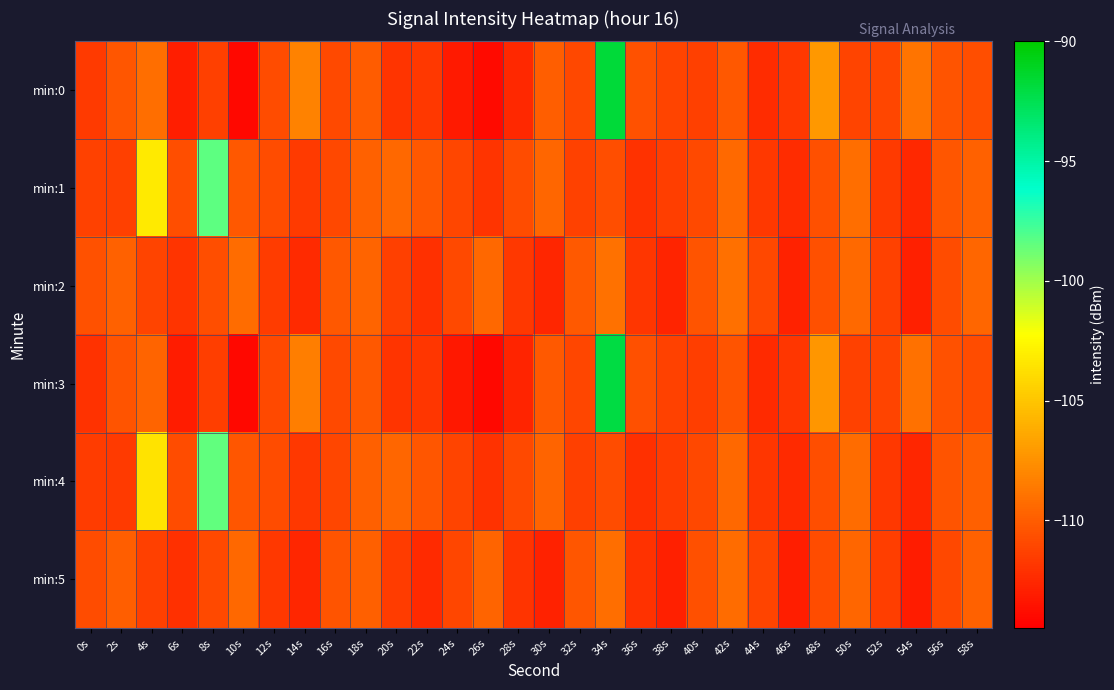

How many categories are shown in the chart?

30